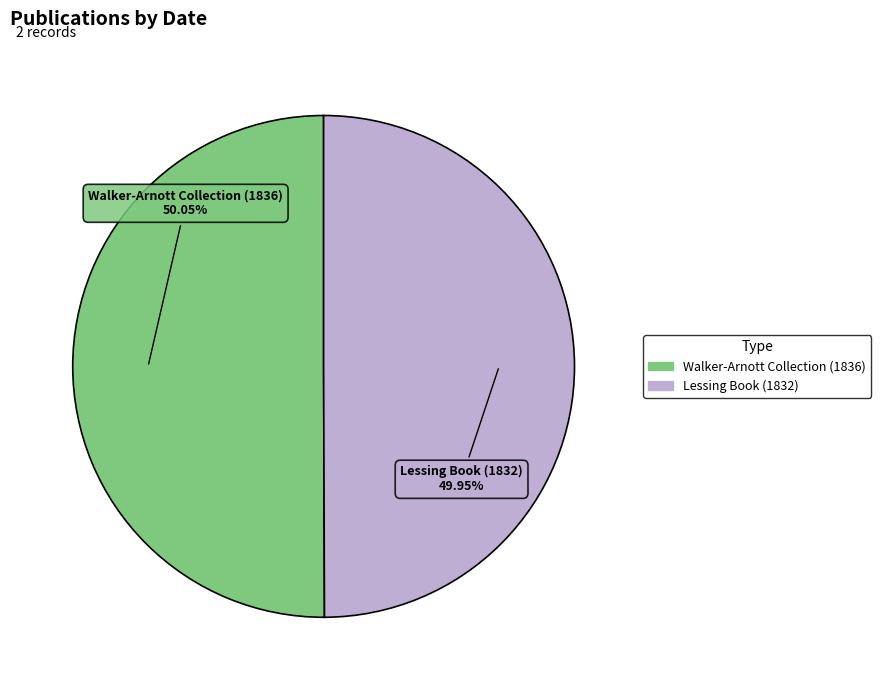

Does any single category account for the majority?

Yes